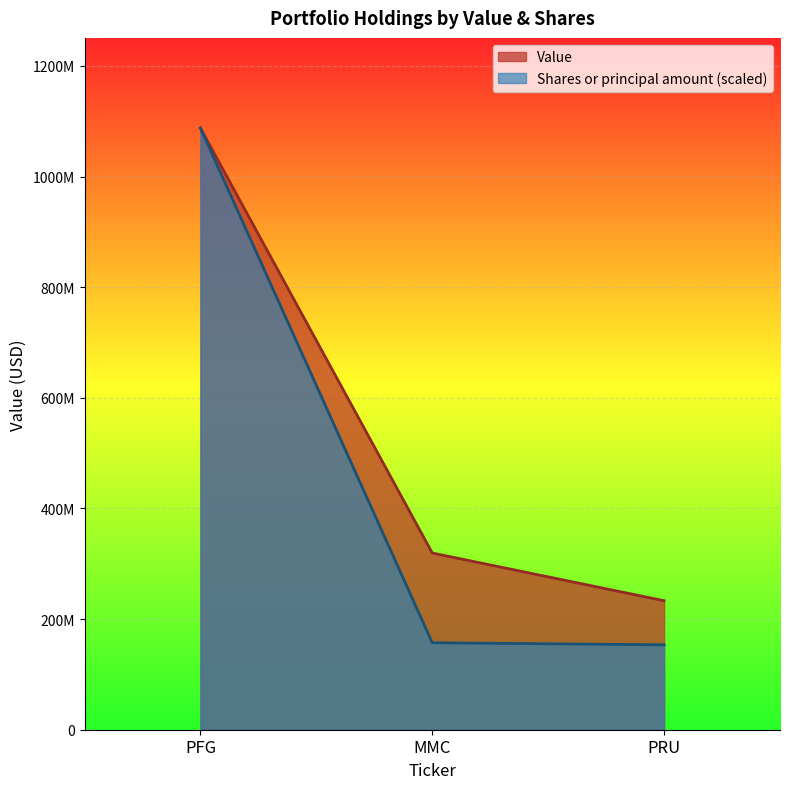

At how many categories does at least one series exceed 160566306?

3